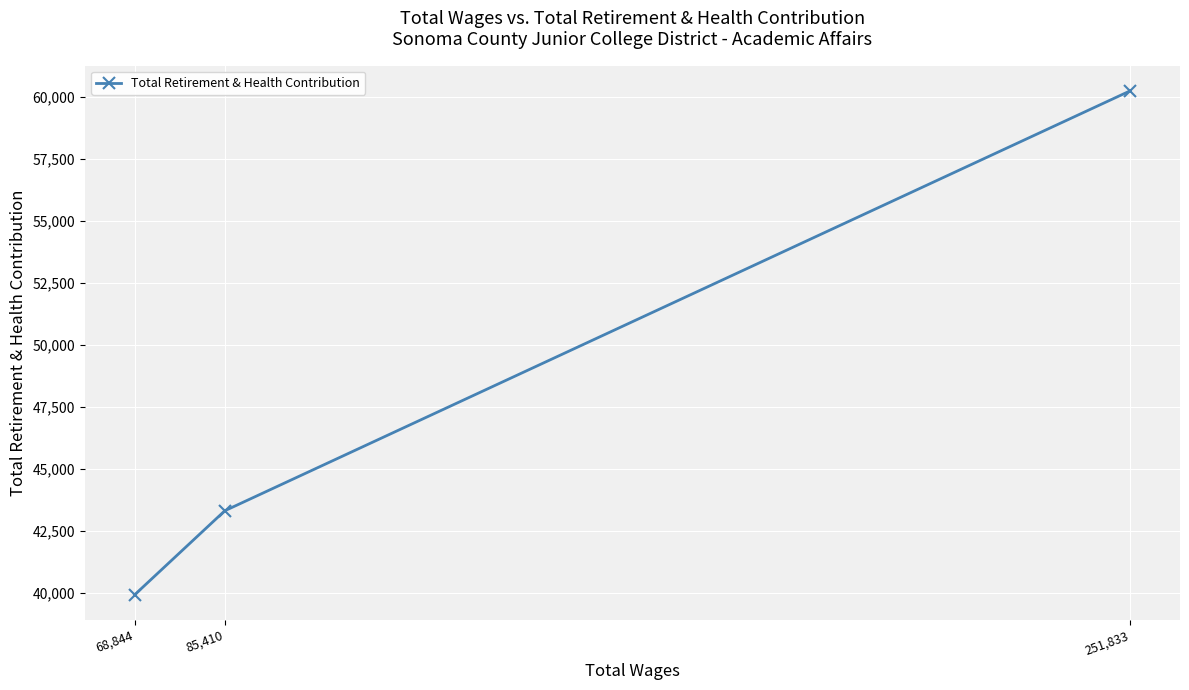

Rank the categories by value from lowest to highest.

68,844, 85,410, 251,833